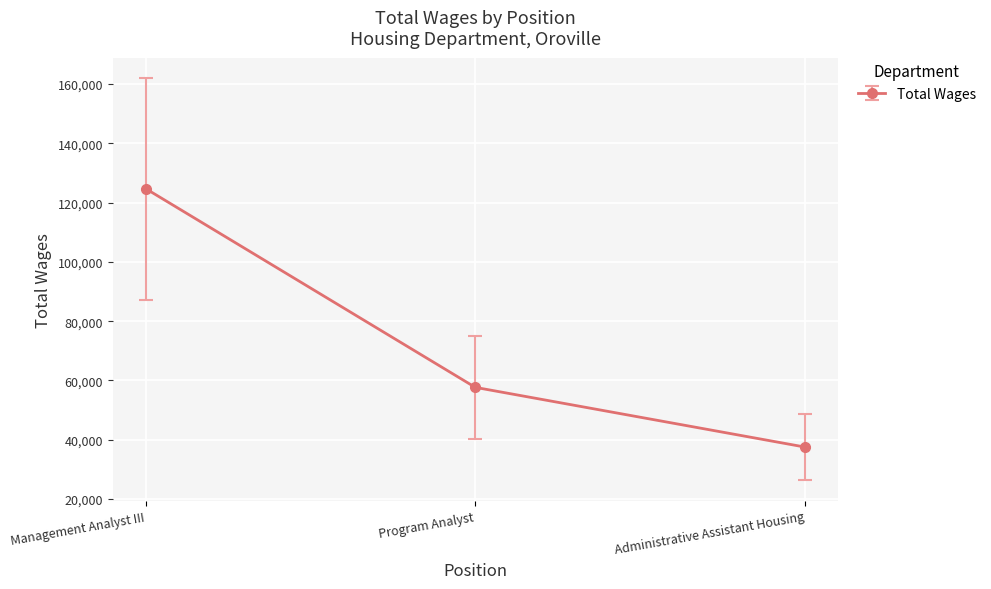

What is the sum of the values at Administrative Assistant Housing and Program Analyst?

95239